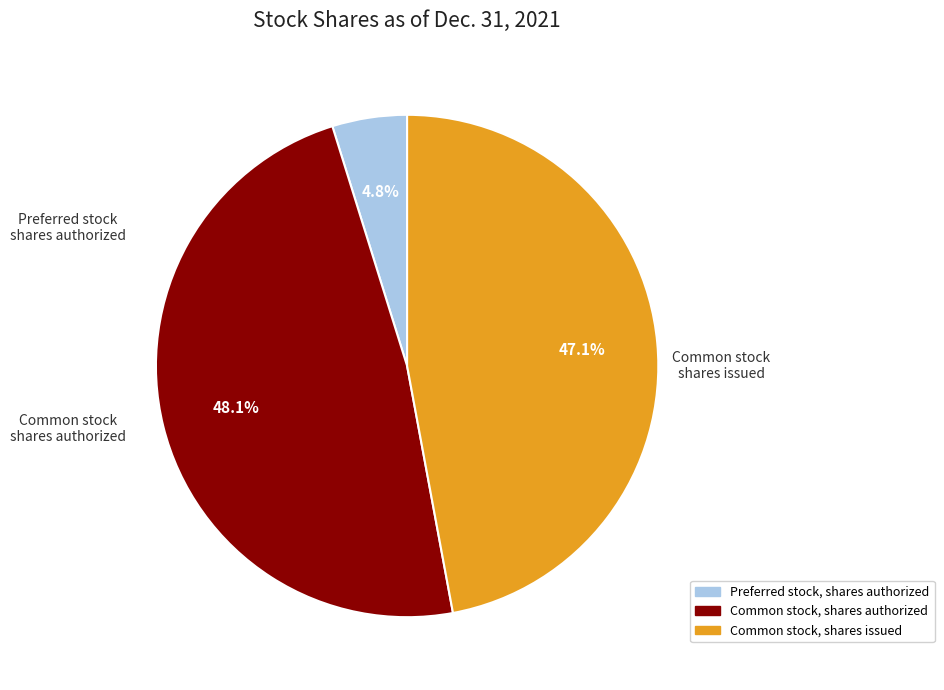

Which category has the biggest portion of the pie?

Common stock, shares authorized